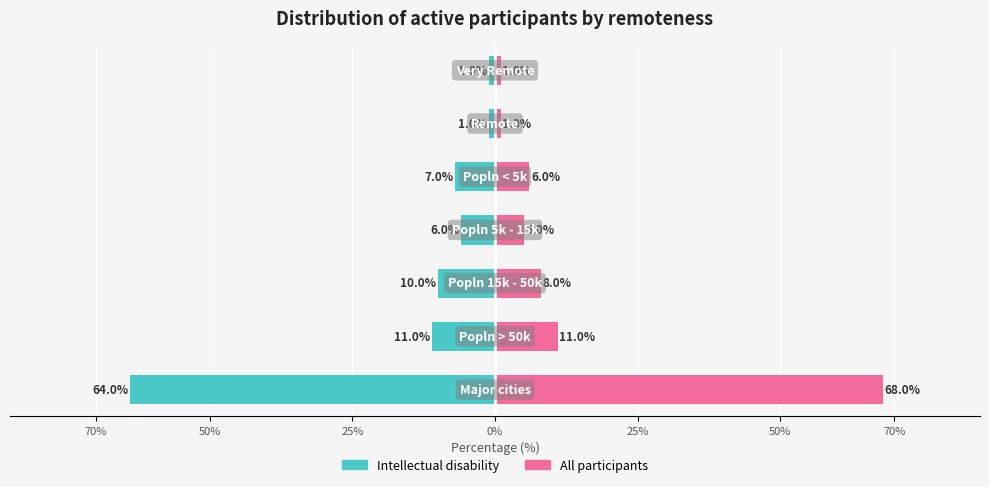

What is the difference between the All participants values at 0% and 50%?

4.0